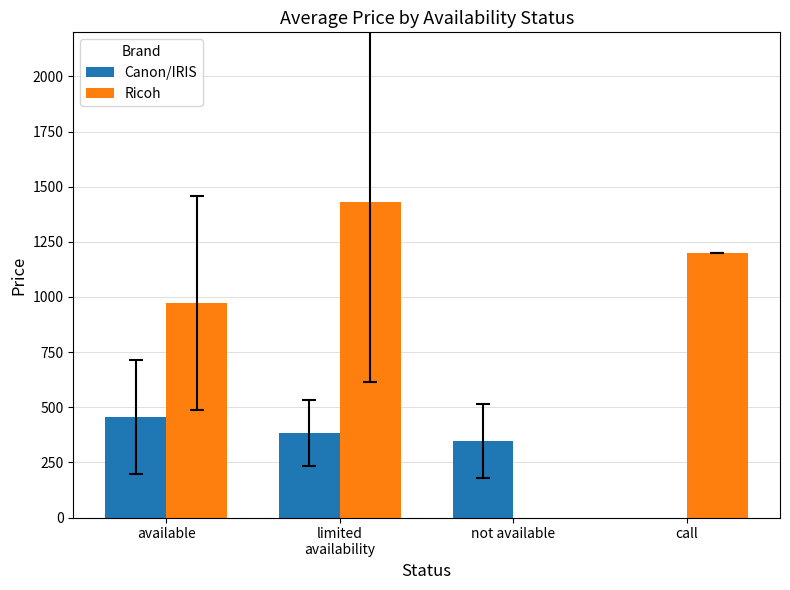

What is the value of the Ricoh bar at the 4th from the left?

1199.0